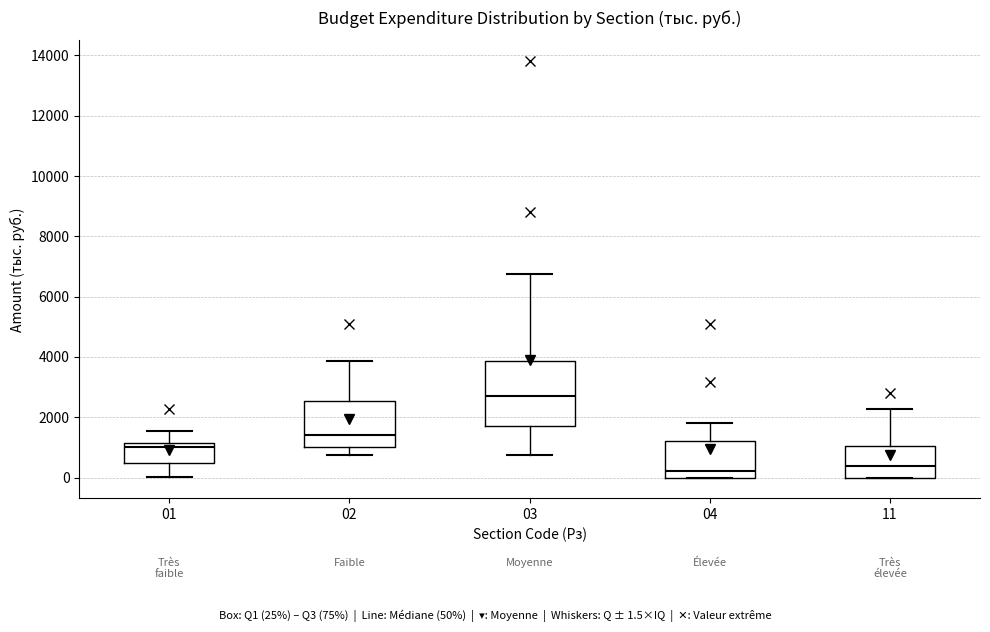

Reading left to right, read every box against the y-axis: the position of its median line, the range the box covers, and the ends of its whiskers. The values are not printed on the chart, so give them approximately, as read against the axis.

01: median 1000, box 400 to 1200, whiskers 0 to 1600
02: median 1400, box 1000 to 2600, whiskers 800 to 3800
03: median 2800, box 1800 to 3800, whiskers 800 to 6800
04: median 200, box 0 to 1200, whiskers 0 to 1800
11: median 400, box 0 to 1000, whiskers 0 to 2200